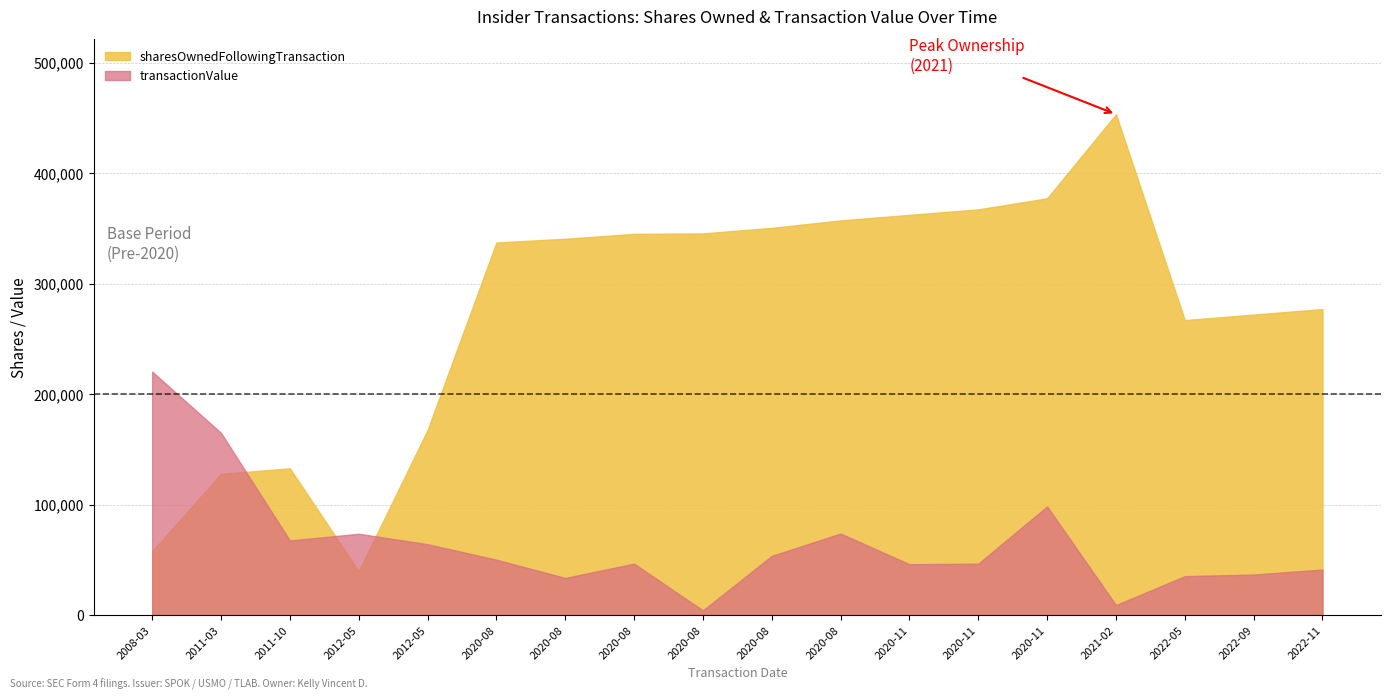

True or false: sharesOwnedFollowingTransaction has a value of 157189 at 2022-09-15.

False